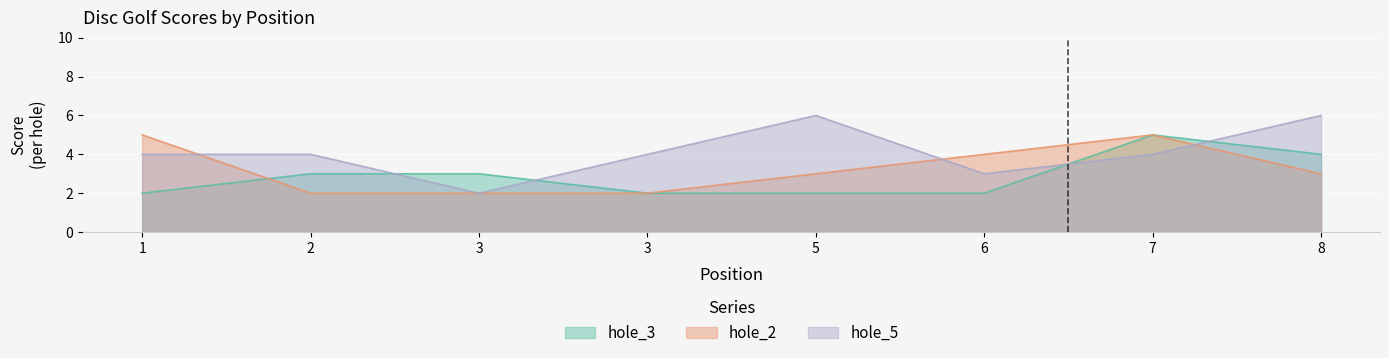

Which series has the largest range (max minus min)?

hole_5